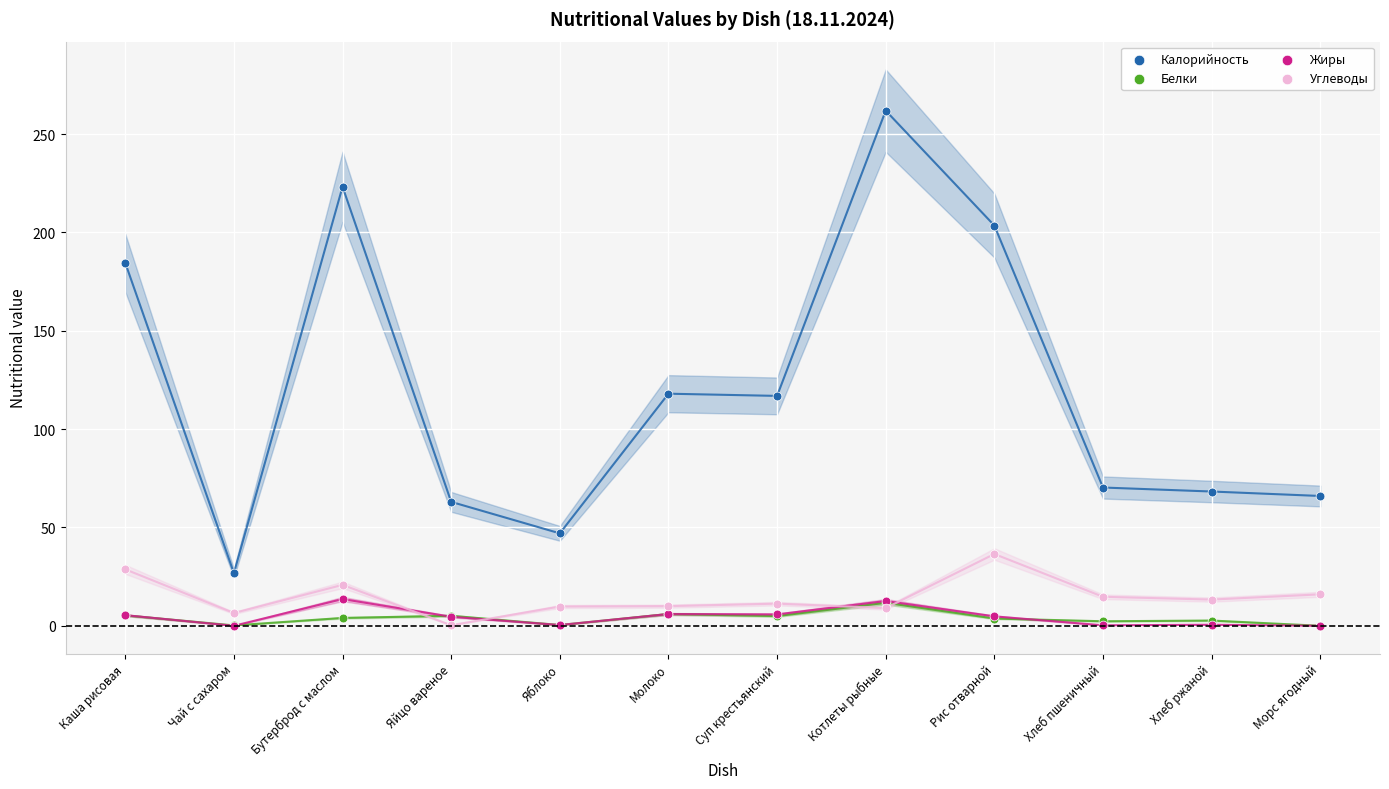

Which series has the largest Y range (max minus min)?

Калорийность